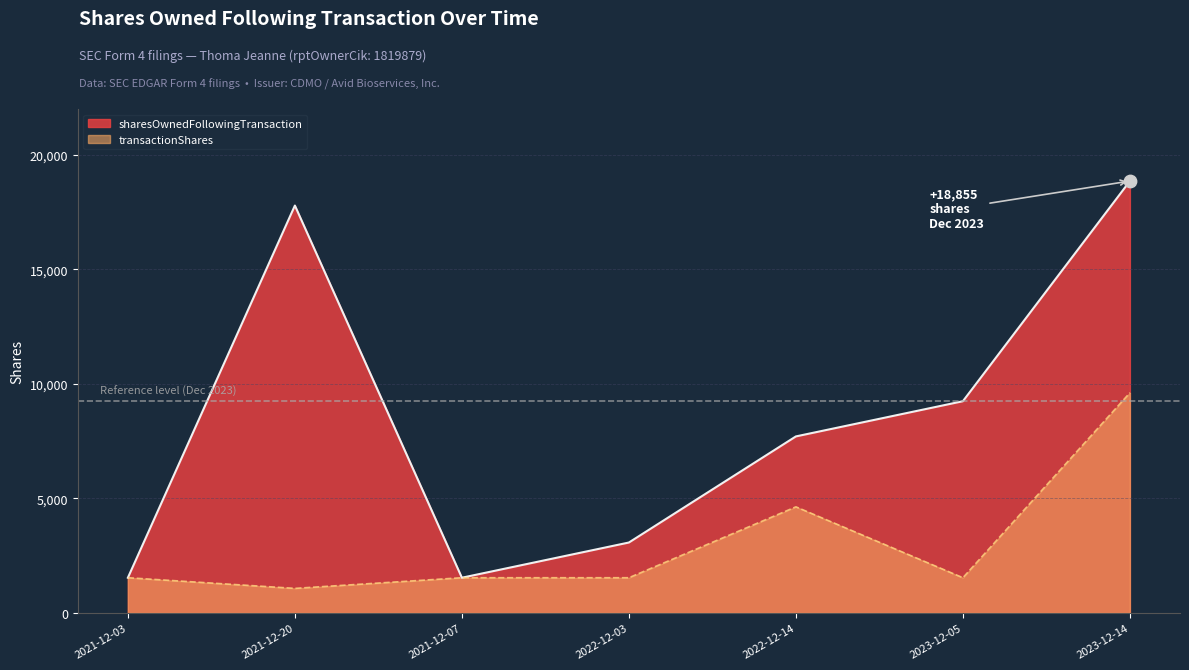

What are all the series names shown in the legend?

sharesOwnedFollowingTransaction, transactionShares